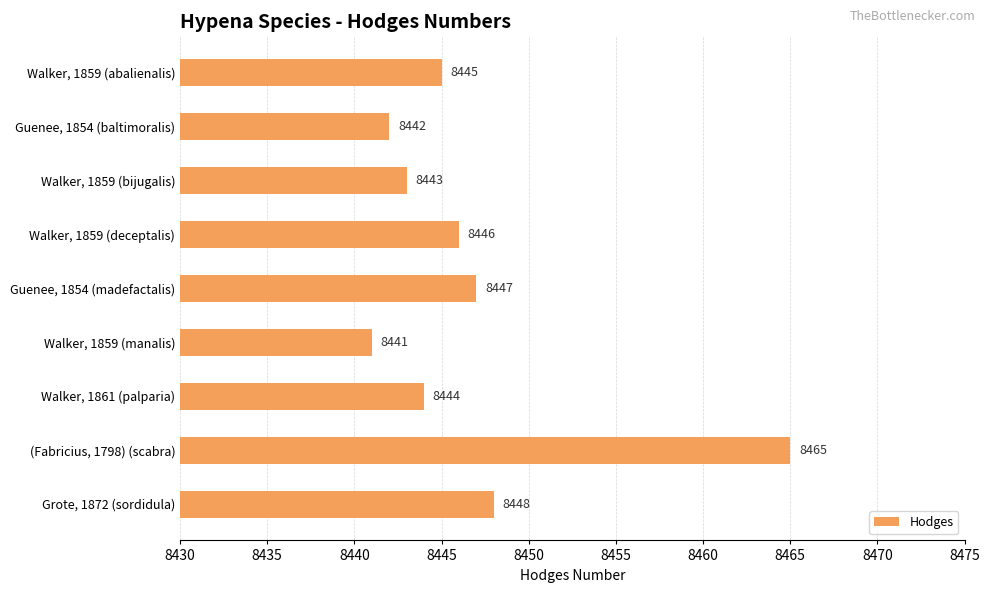

What is the greatest value displayed?

8465